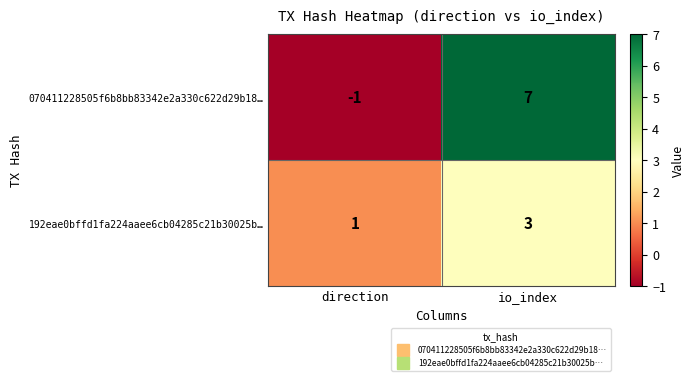

Which series has the largest range (max minus min)?

070411228505f6b8bb83342e2a330c622d29b18…